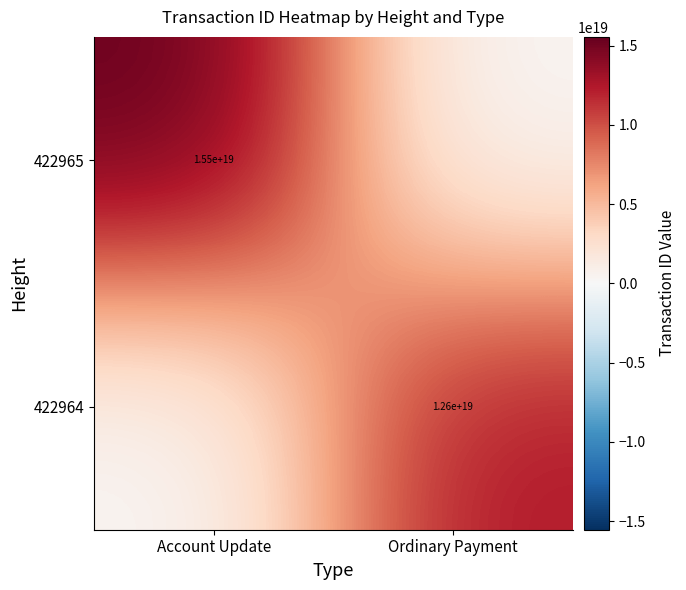

The 422965 series shows 15500000000000000000 at Account Update. True or false?

True